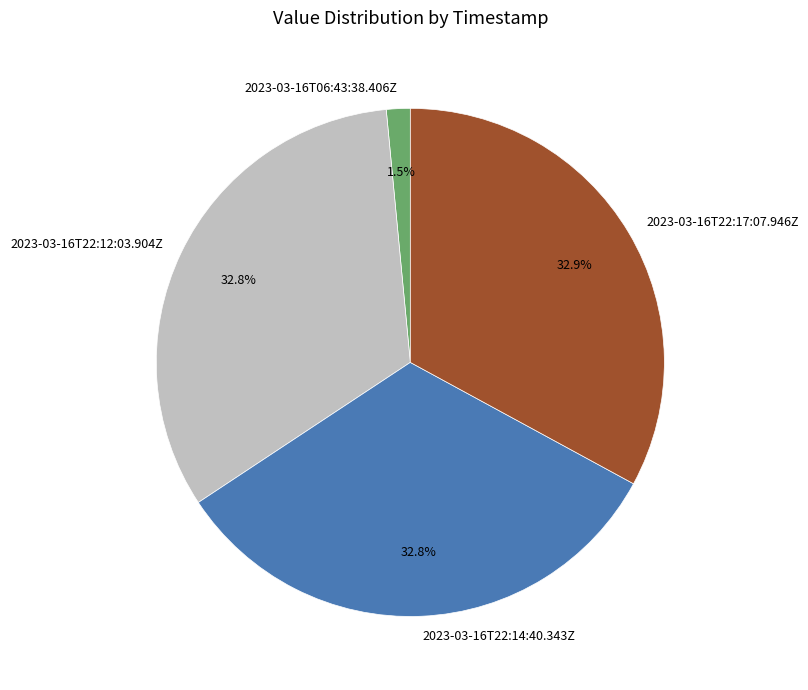

Count the number of slices in the pie.

4